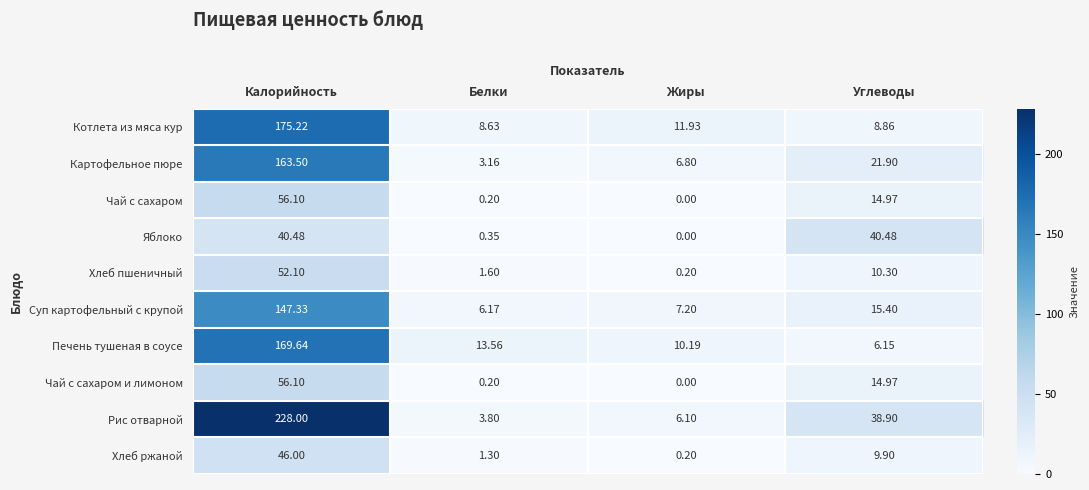

Which series has the widest spread of values?

Рис отварной